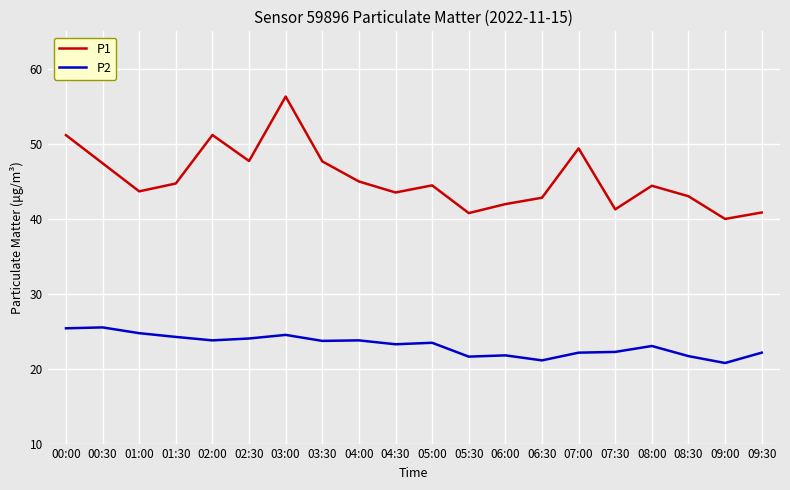

What are all the series names shown in the legend?

P1, P2